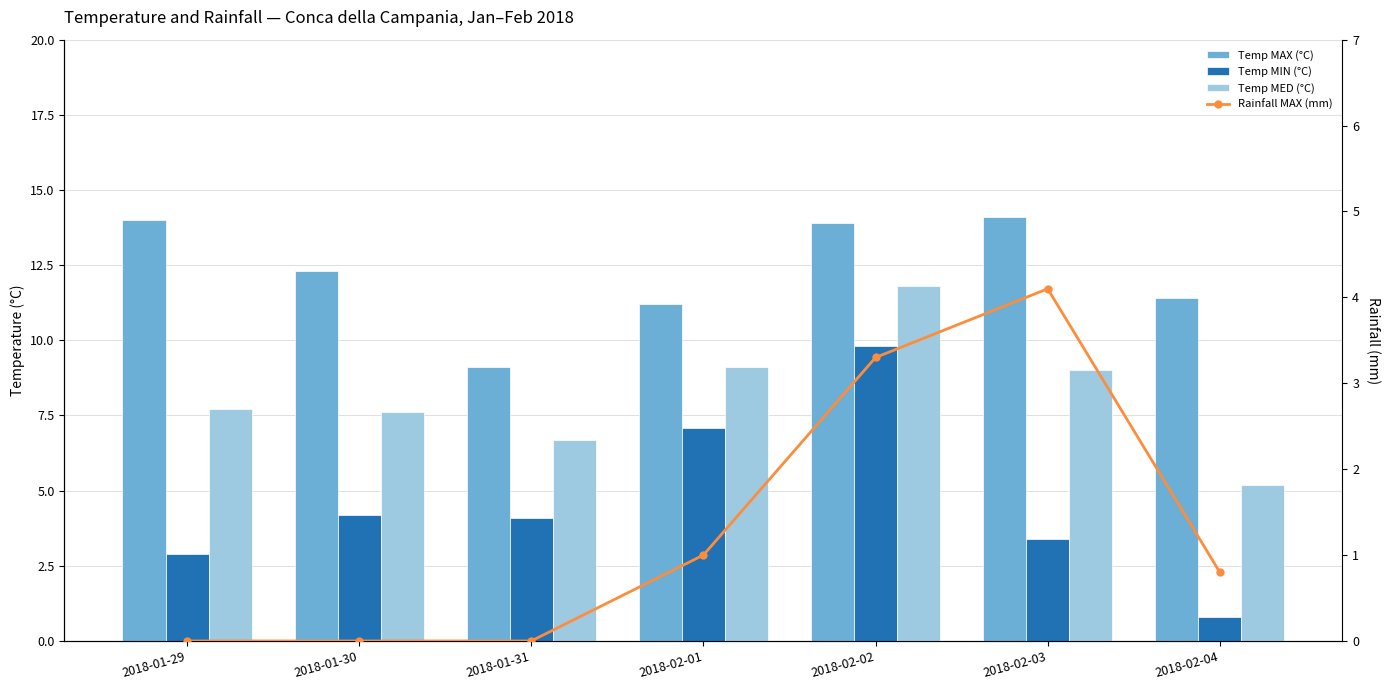

Which category has the highest value across all series?

2018-02-03